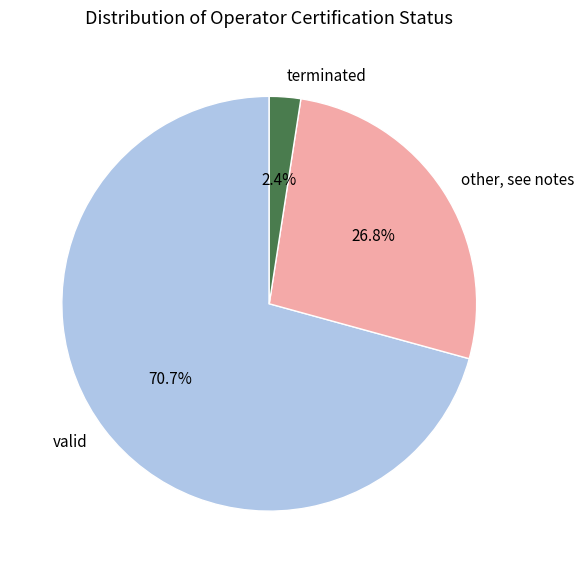

How many segments does this pie chart have?

3